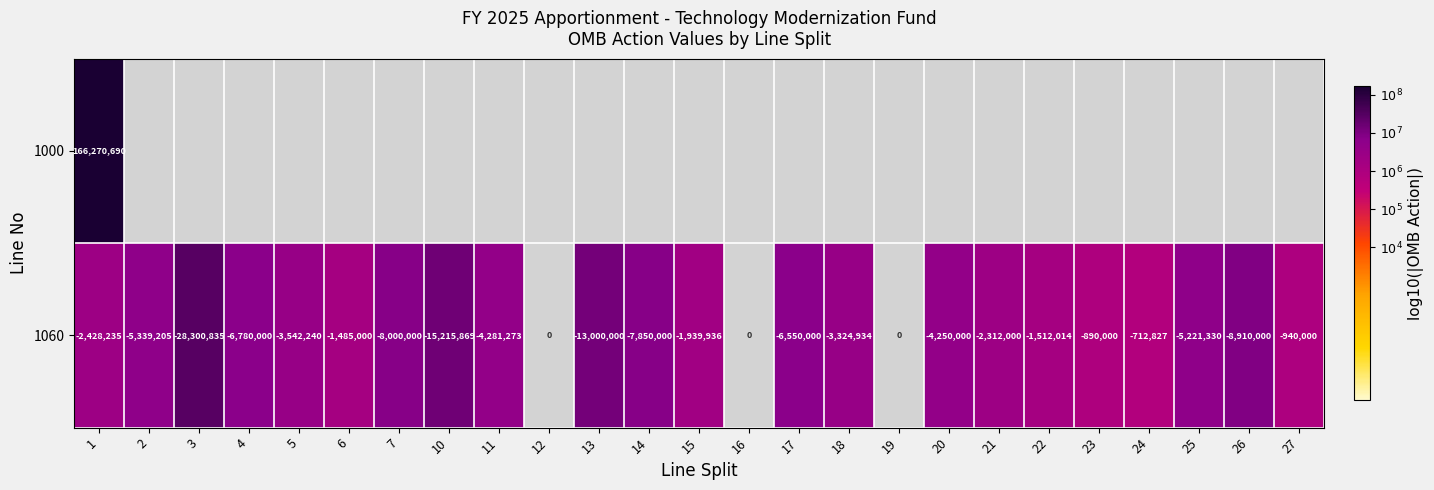

Between 15 and 18, which is larger?

18